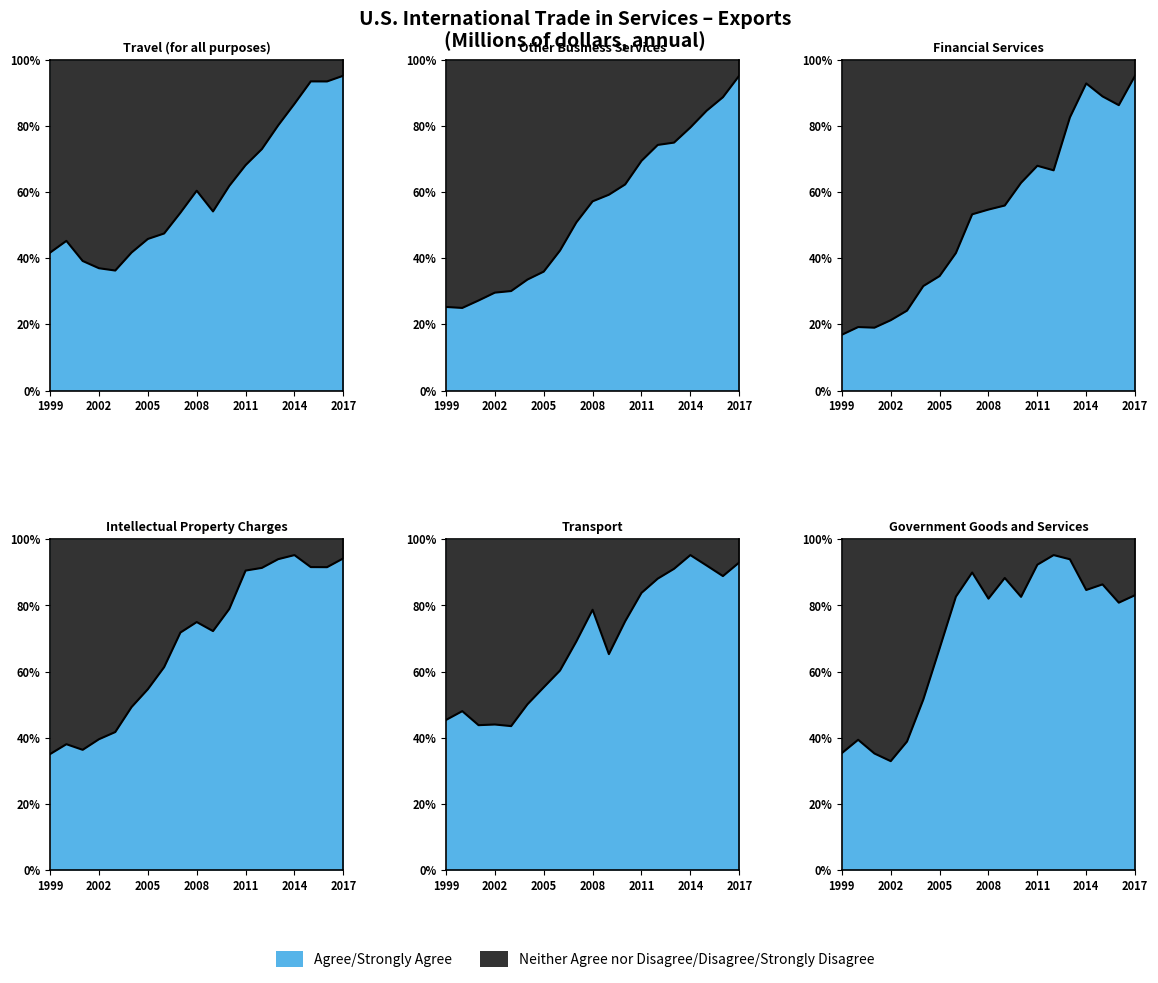

Reading right to left, list all the values displayed in this chart.

Travel: 95.2	93.5	93.5	86.7	80.2	73.0	68.2	61.9	54.2	60.4	53.8	47.5	45.9	41.8	36.3	37.0	39.2	45.3	41.7
Other Business Services: 95.2	88.7	84.6	79.6	75.0	74.3	69.5	62.4	59.2	57.2	50.8	42.3	36.0	33.6	30.1	29.6	27.2	25.0	25.3
Financial Services: 95.2	86.3	89.0	92.9	82.6	66.6	68.0	62.8	56.0	54.7	53.3	41.6	34.6	31.6	24.2	21.3	19.0	19.2	16.9
Intellectual Property: 94.2	91.6	91.6	95.2	94.0	91.4	90.6	78.9	72.3	75.0	71.8	61.3	54.7	49.3	41.7	39.5	36.3	38.0	35.0
Transport: 93.0	88.9	92.1	95.2	91.1	88.1	83.8	75.2	65.3	78.7	69.1	60.3	55.2	50.1	43.5	44.0	43.8	48.0	45.4
Government: 83.1	80.8	86.4	84.7	94.0	95.2	92.3	82.6	88.3	82.1	90.0	82.7	67.0	51.5	38.8	32.9	35.2	39.4	35.3